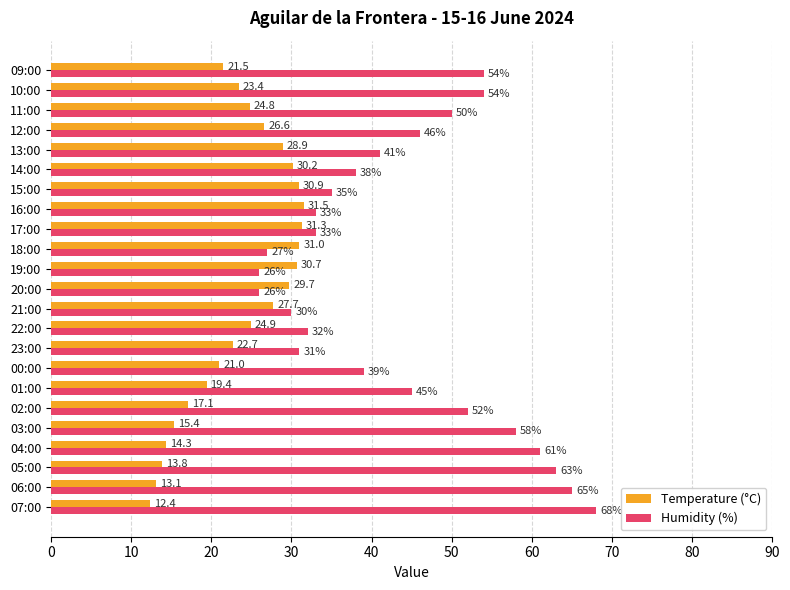

True or false: Humidity (%) has a value of 17.1 at 20:00.

False